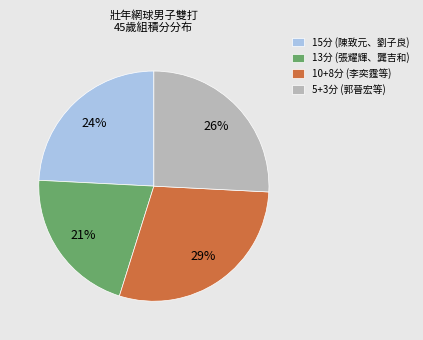

The 10+8分 (李奕霆等) slice represents 29% of the pie. True or false?

True